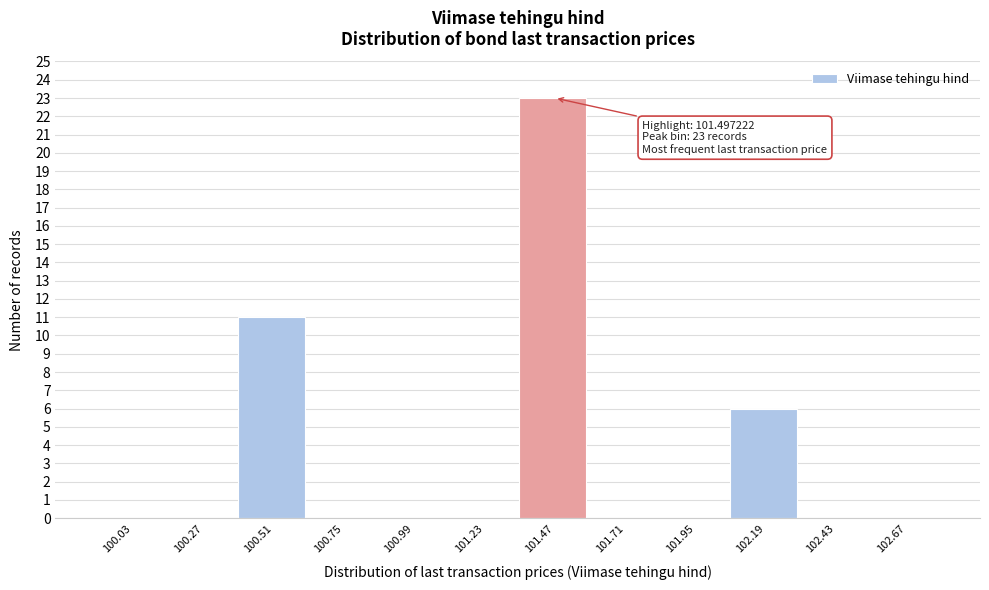

Over which range of the x-axis is the bar tallest?

101.35 to 101.60